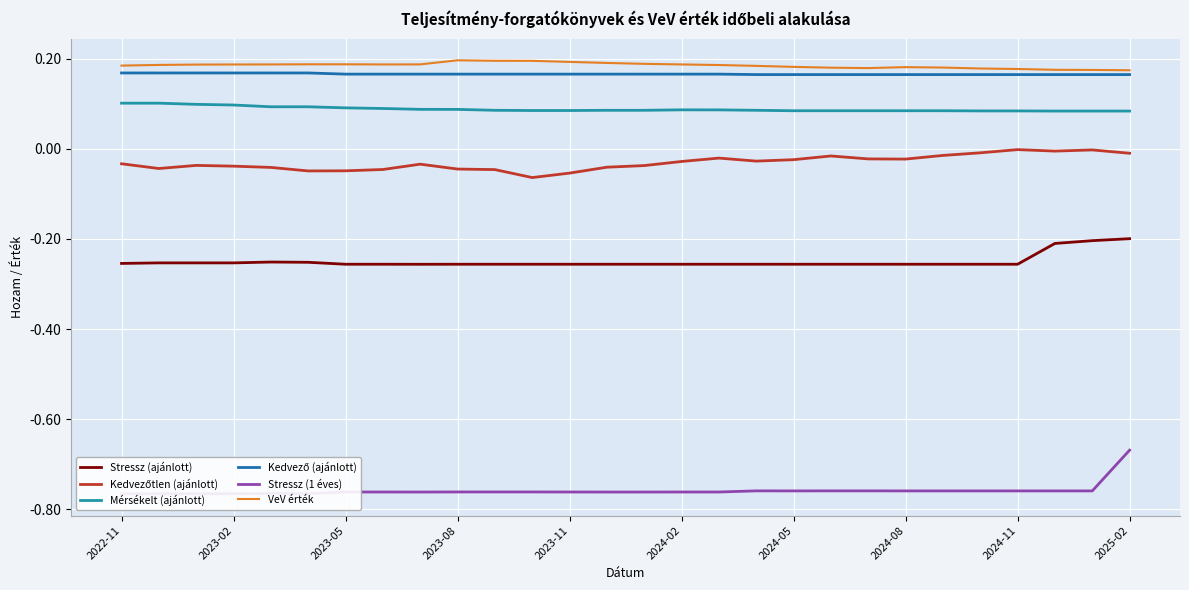

True or false: Stressz (ajánlott) and Kedvező (ajánlott) intersect in this chart.

False